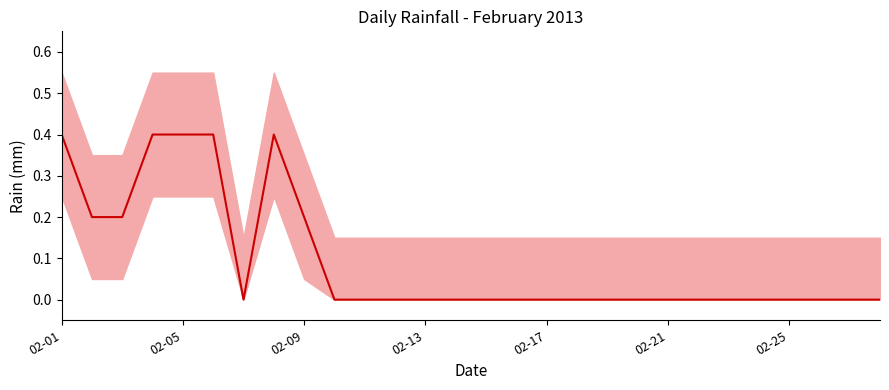

How many values are between 0 and 1?

28